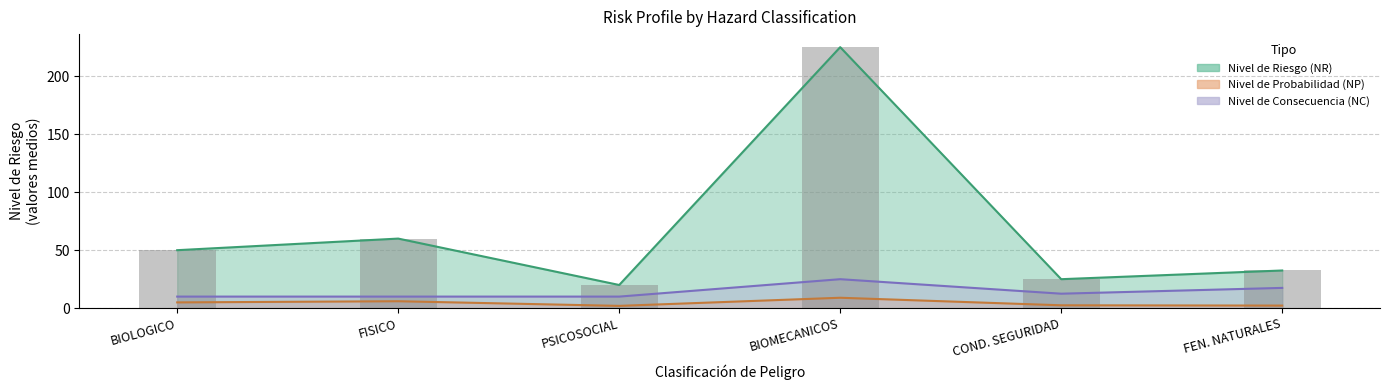

What value does the data have at BIOMECANICOS?

225.0